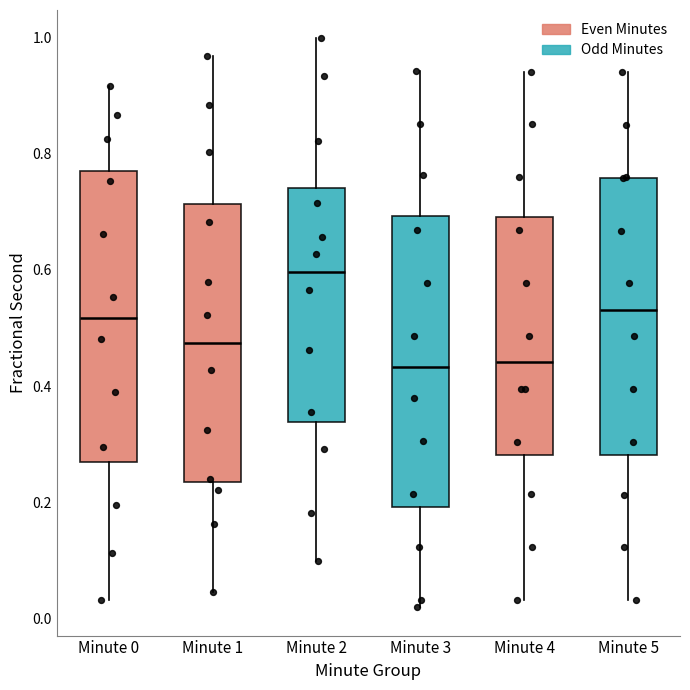

Reading left to right, transcribe this box plot: for each box, give where its median line is, the range the box spans, and where its two whiskers end, as read against the y-axis. The values are not printed on the chart, so give them approximately, as read against the axis.

Minute 0: median 0.52, box 0.26 to 0.78, whiskers 0.04 to 0.92
Minute 1: median 0.48, box 0.24 to 0.72, whiskers 0.04 to 0.96
Minute 2: median 0.60, box 0.34 to 0.74, whiskers 0.10 to 1.00
Minute 3: median 0.44, box 0.20 to 0.70, whiskers 0.02 to 0.94
Minute 4: median 0.44, box 0.28 to 0.70, whiskers 0.04 to 0.94
Minute 5: median 0.54, box 0.28 to 0.76, whiskers 0.04 to 0.94